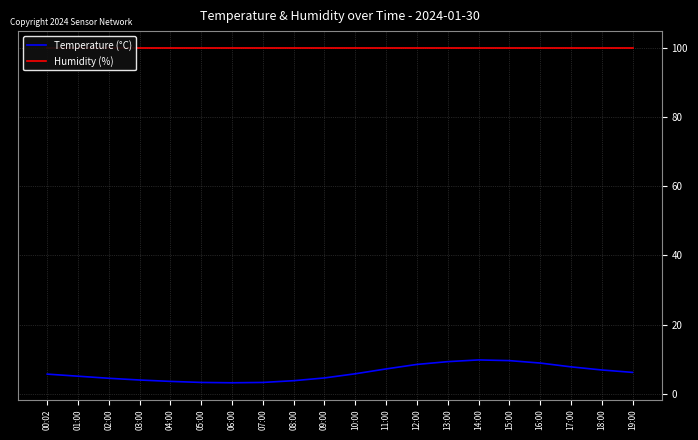

At which label is Humidity (%) closest to 99?

00:02